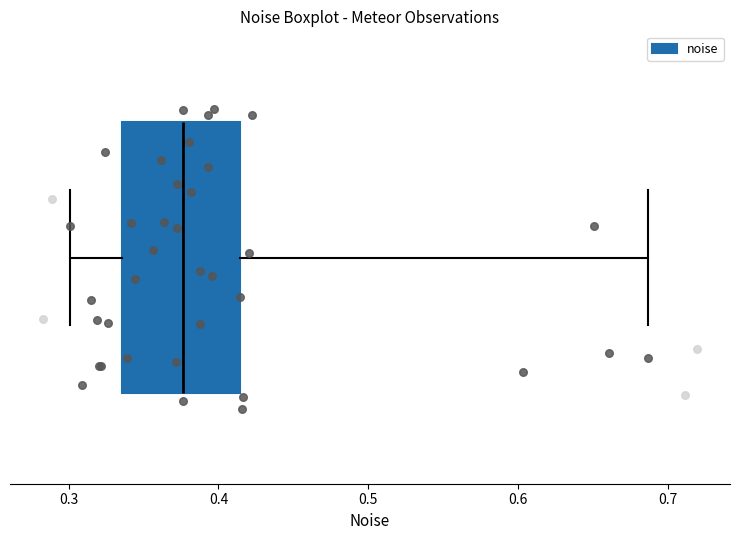

Where does the right whisker of the box end on the x-axis? The values are not printed on the chart, so give them approximately, as read against the axis.

0.69